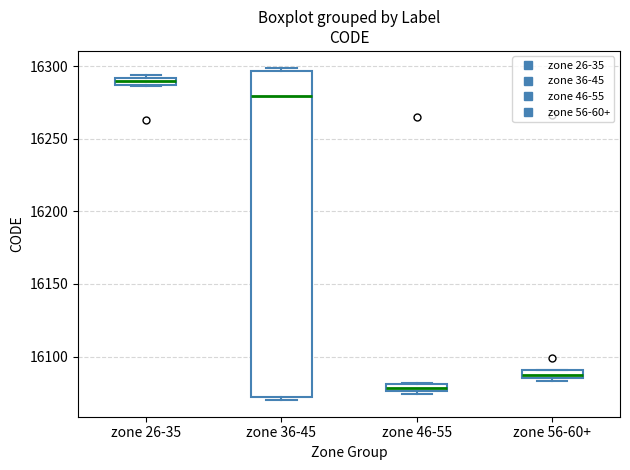

Which box's median line is the highest?

zone 26-35